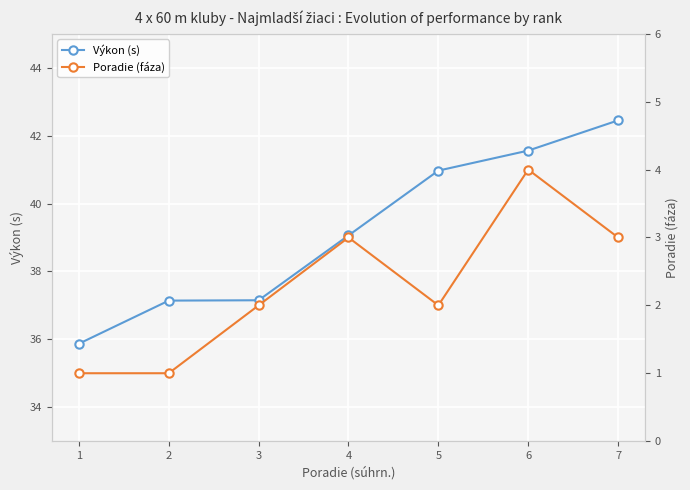

What is the difference between the Výkon (s) values at 7 and 3?

5.3